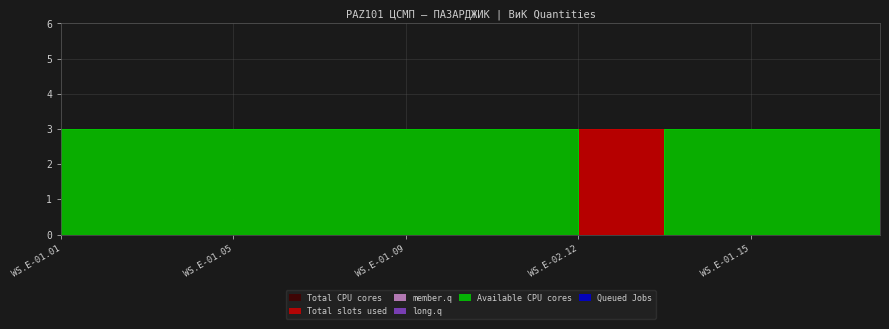

Which series changed the most between WS.E-01.09 and WS.E-01.10?

Total slots used